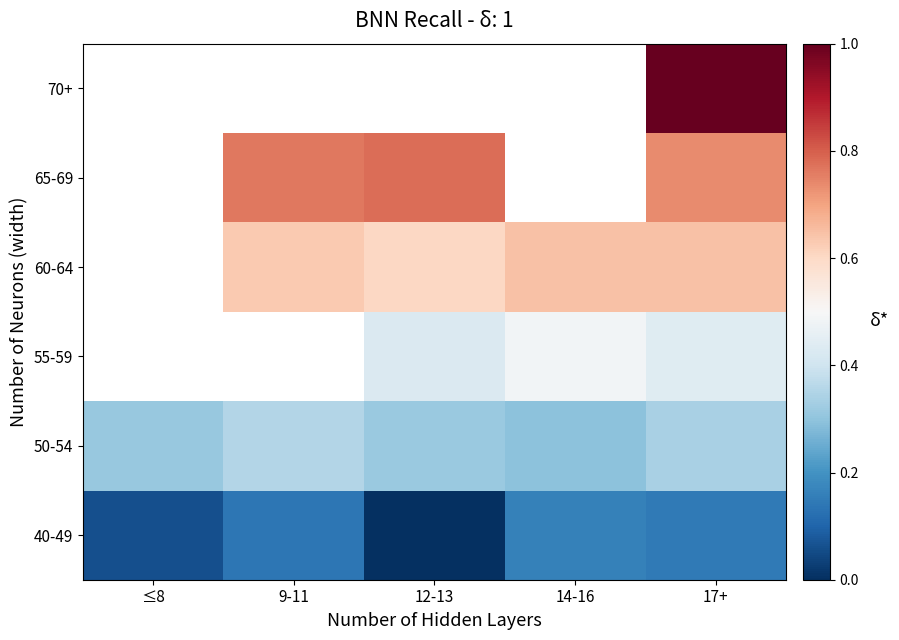

What is the maximum value for 40-49?

0.2